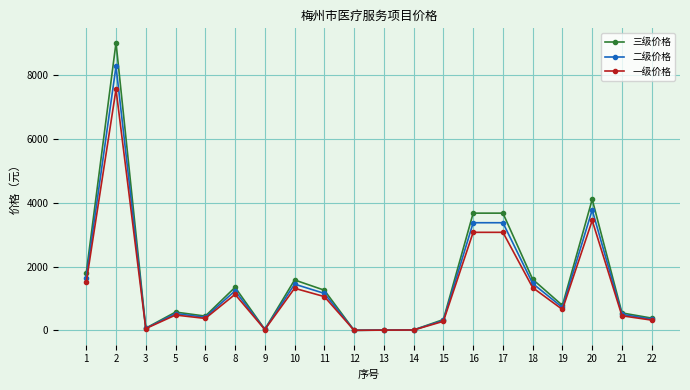

Which series has the largest total across all categories?

三级价格